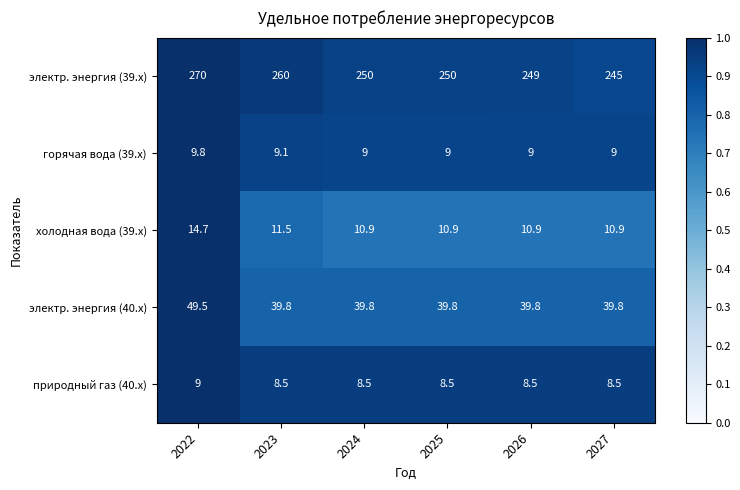

At which label does электр. энергия (39.x) reach its minimum?

2027